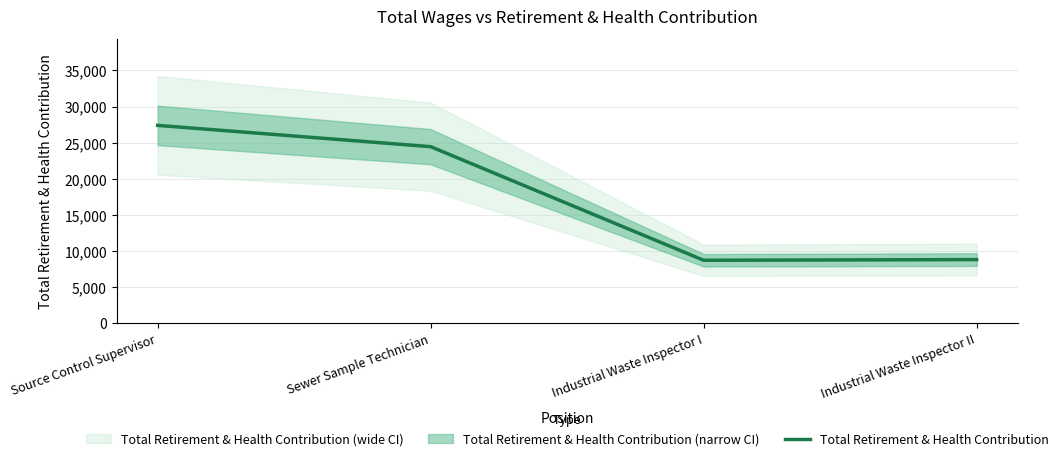

What is the label of the 3rd point from the right?

Sewer Sample Technician